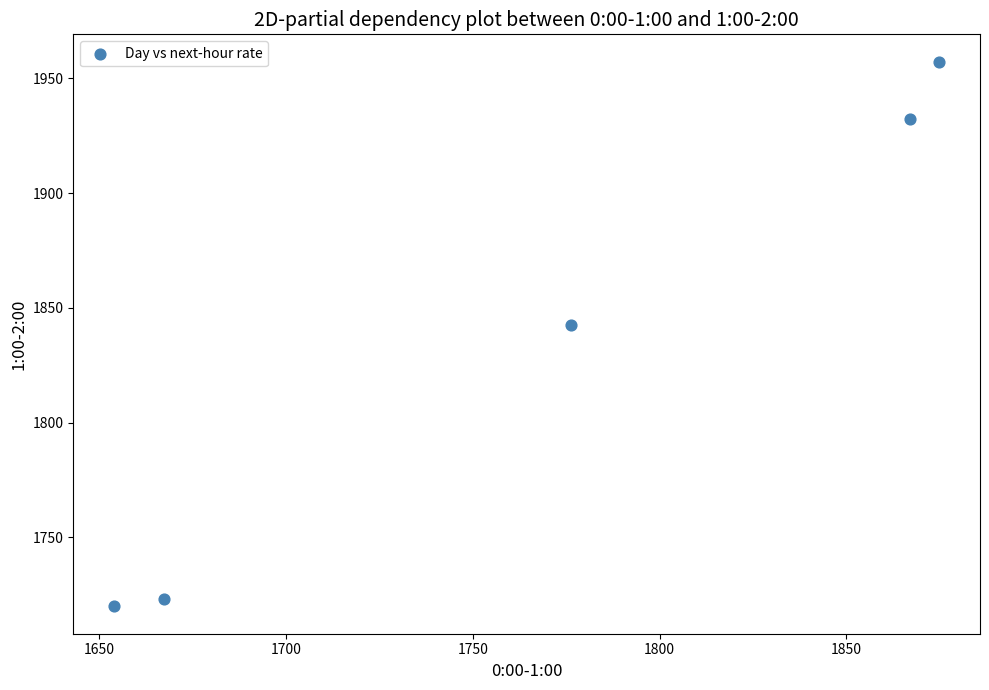

What Y value in the scatter plot is closest to 1838?

1842.4